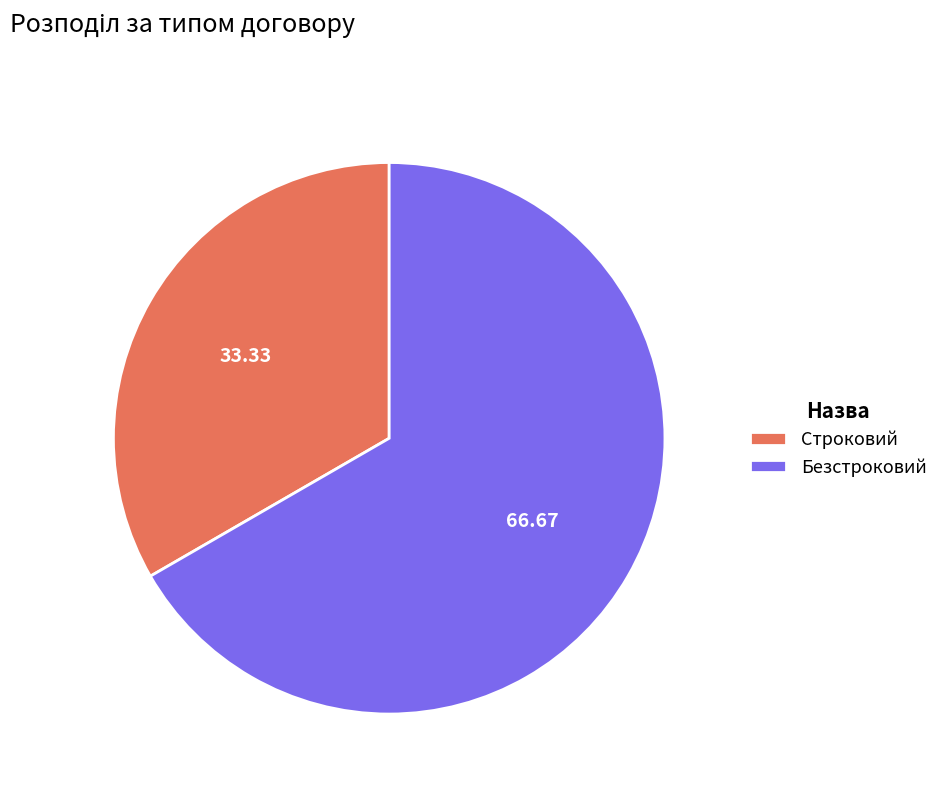

The Строковий slice represents 48% of the pie. True or false?

False